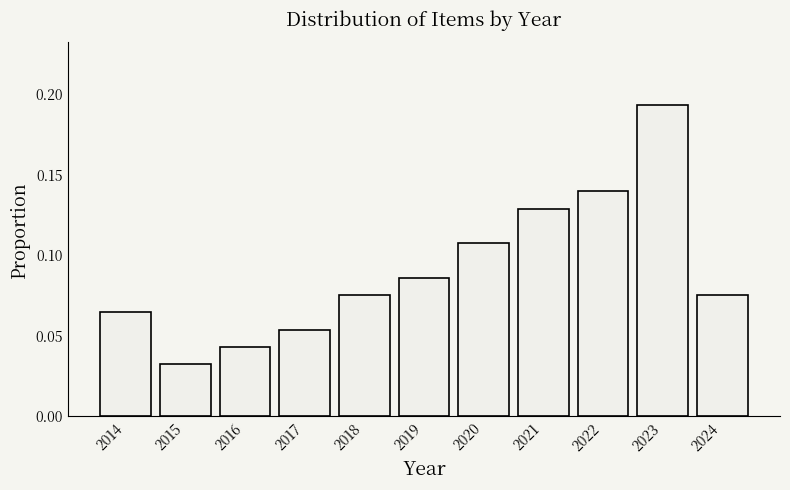

What is the sum of all values?

1.0